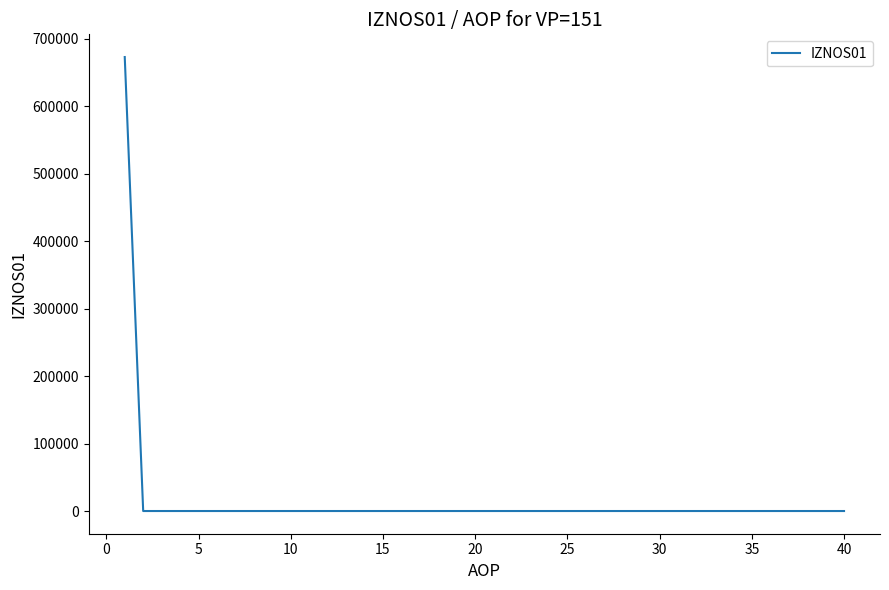

What is the greatest value displayed?

672849